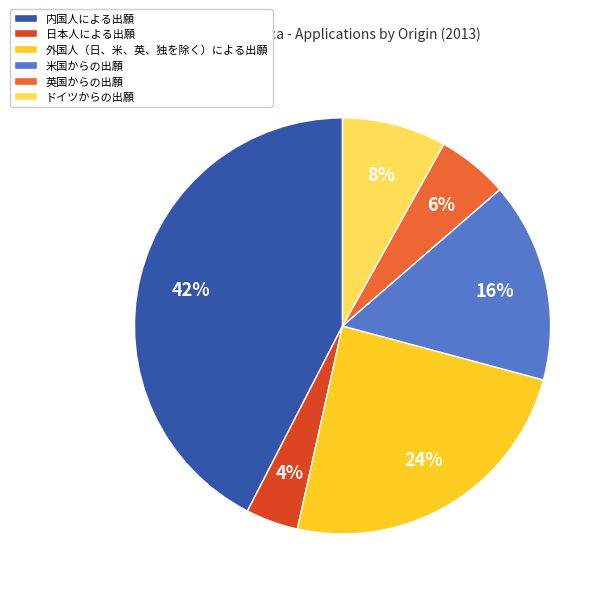

Is there a majority slice in this chart?

No